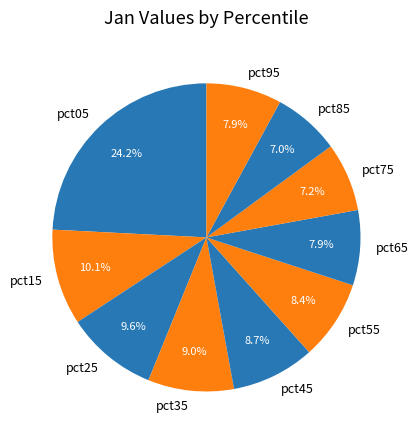

Do pct15 and pct85 together represent more than half of the pie?

No